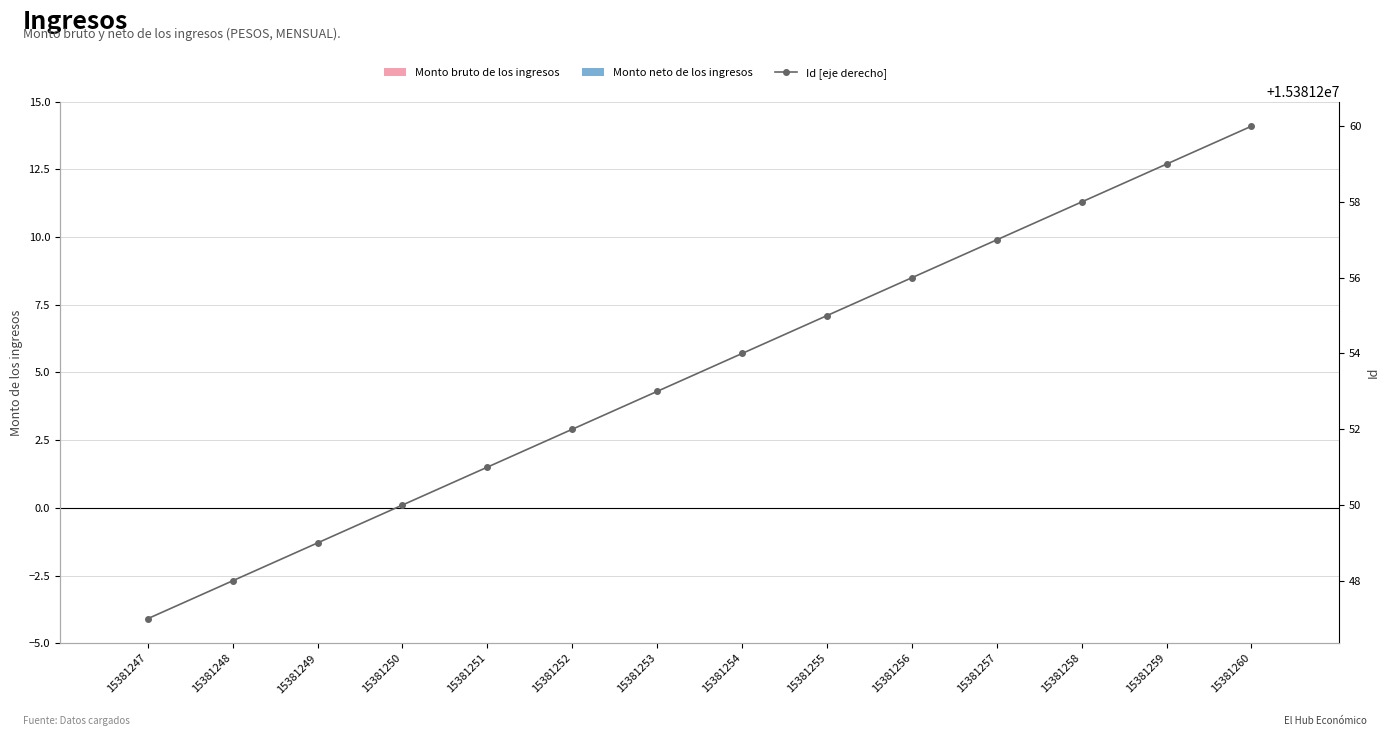

Does the chart contain any negative values?

No